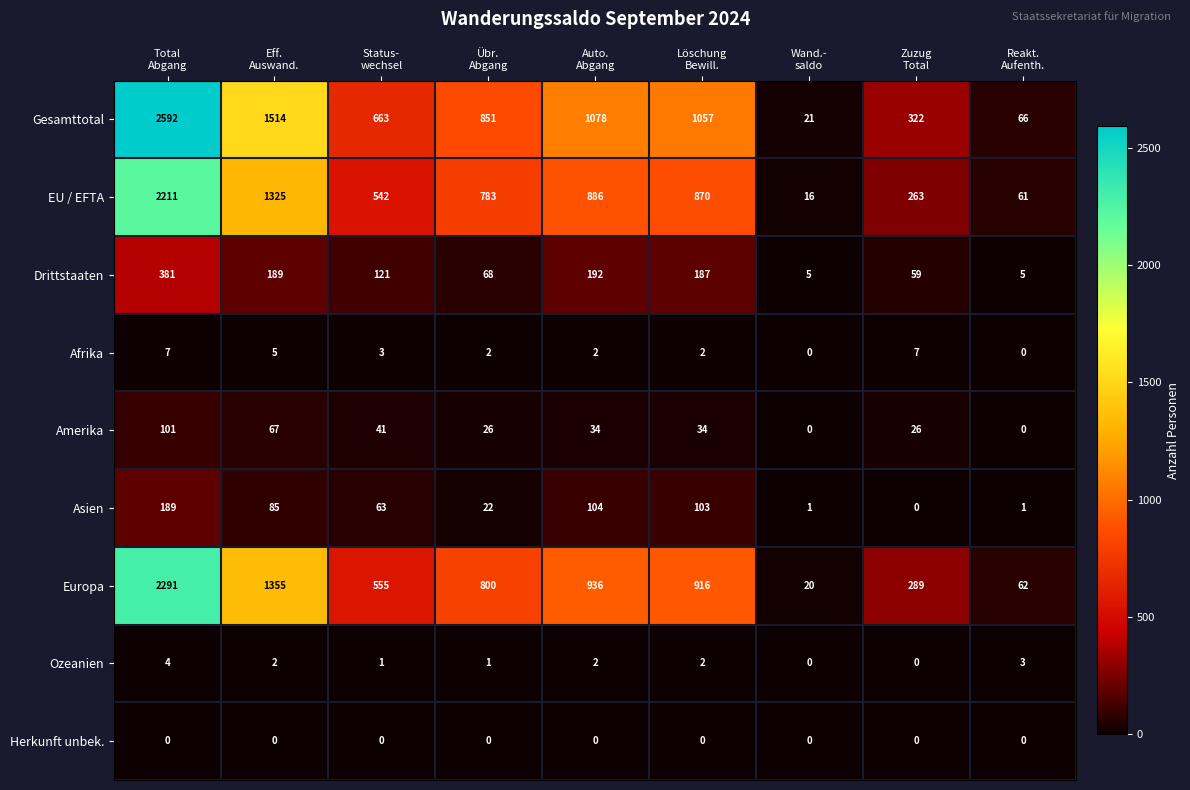

List the series in order of their peak value, lowest first.

Herkunft unbek., Ozeanien, Afrika, Amerika, Asien, Drittstaaten, EU / EFTA, Europa, Gesamttotal